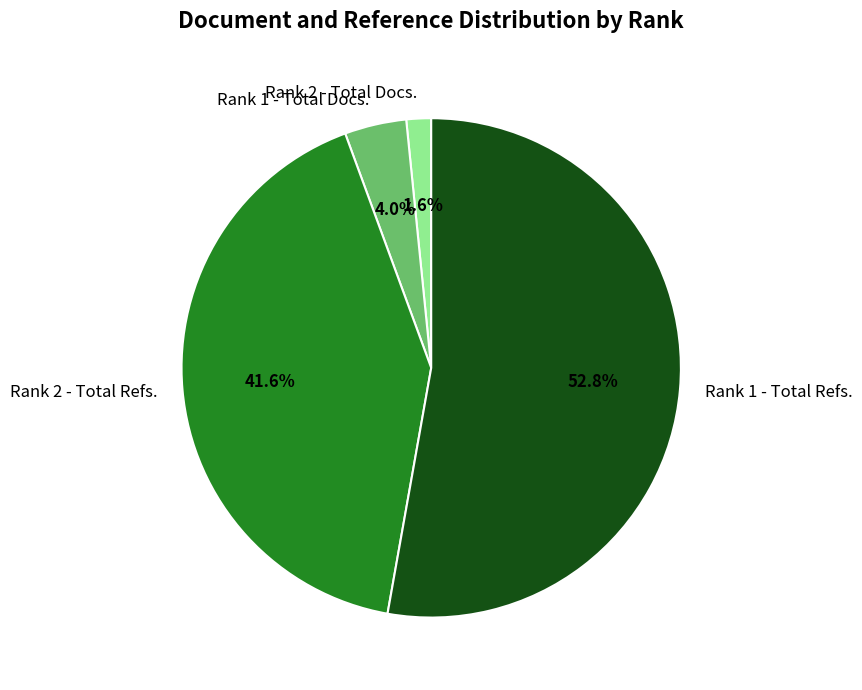

Rank the categories by value from lowest to highest.

Rank 2 - Total Docs., Rank 1 - Total Docs., Rank 2 - Total Refs., Rank 1 - Total Refs.